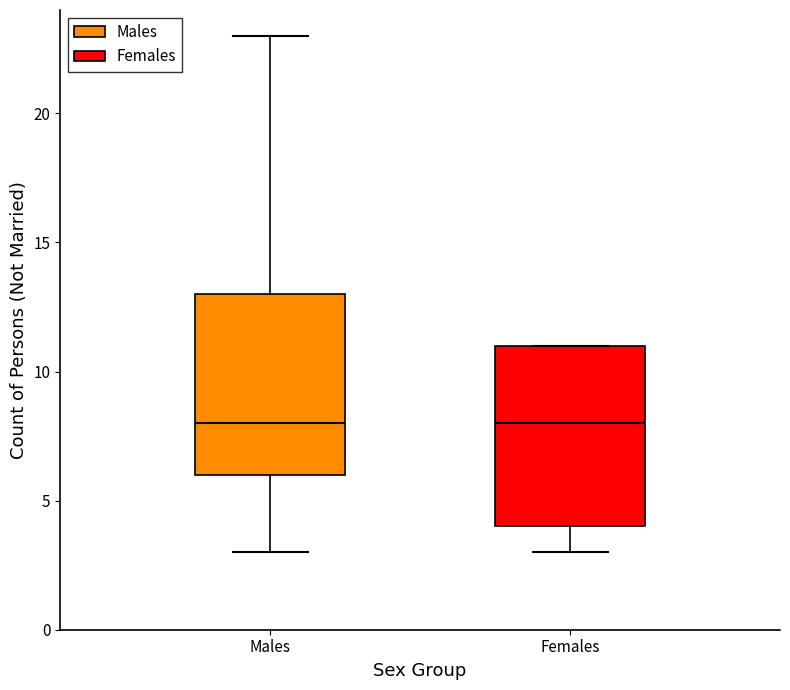

Where is the upper edge of the box for Males on the y-axis? The values are not printed on the chart, so give them approximately, as read against the axis.

13